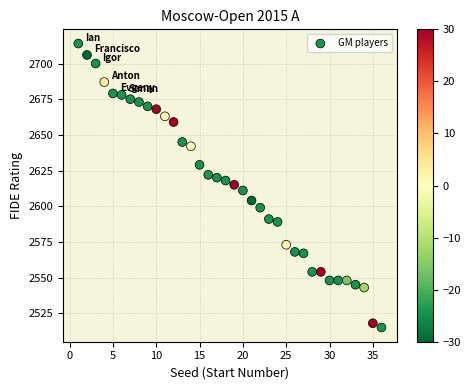

What is the range of X values (max minus min)?

35